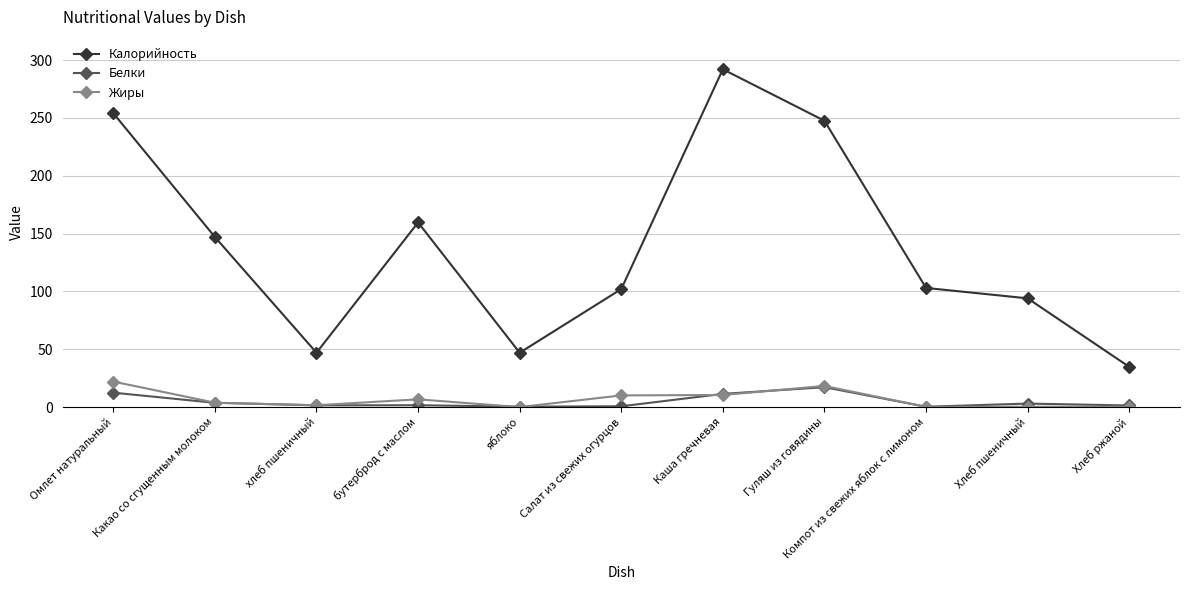

What is the average value of the Жиры series?

6.7